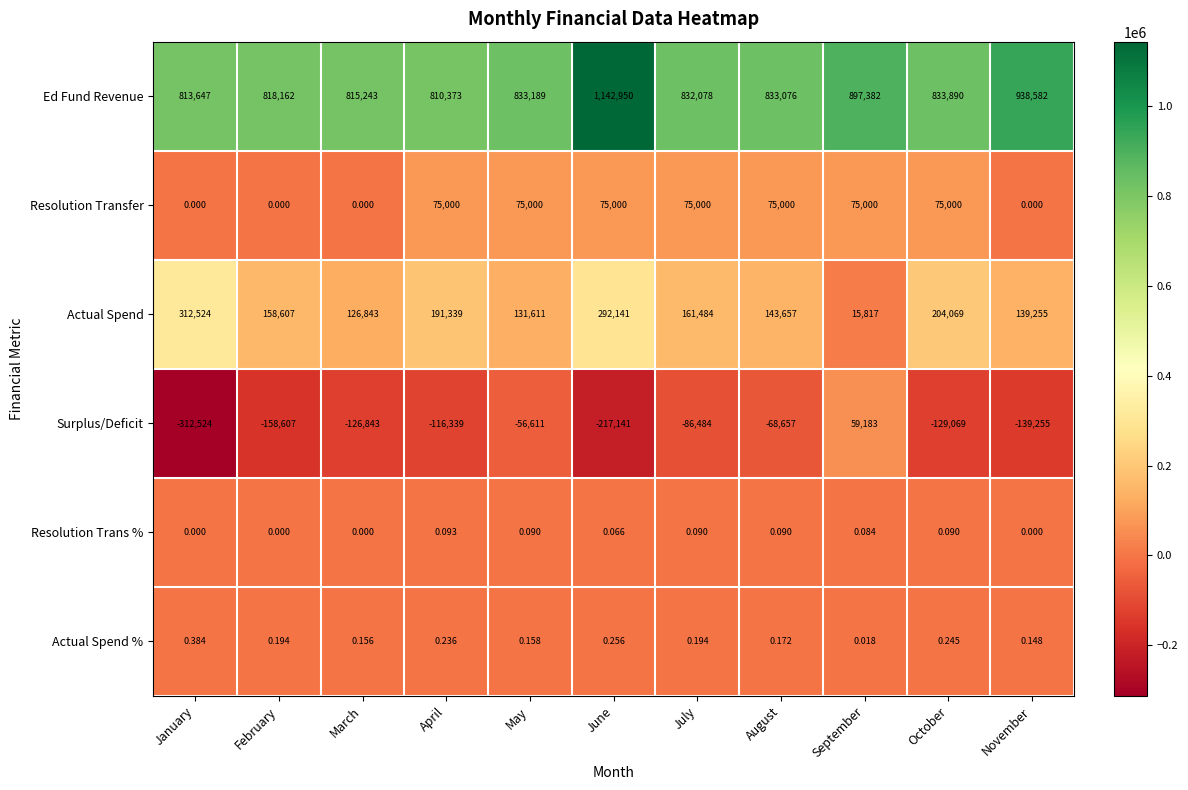

At which label does Surplus/Deficit reach its minimum?

January